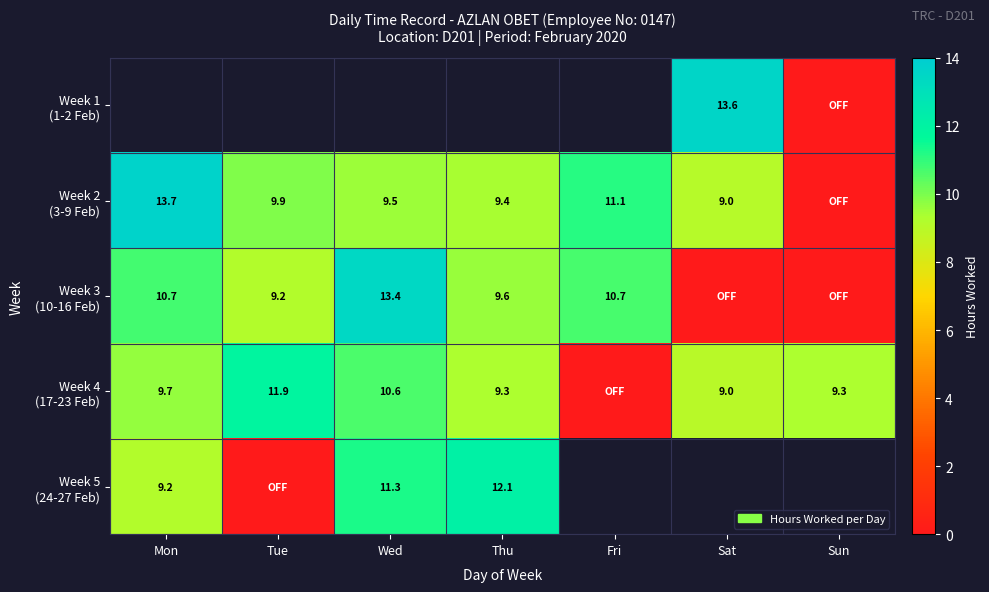

The value of Week 3 (10-16 Feb) at Fri is 7.0. True or false?

False